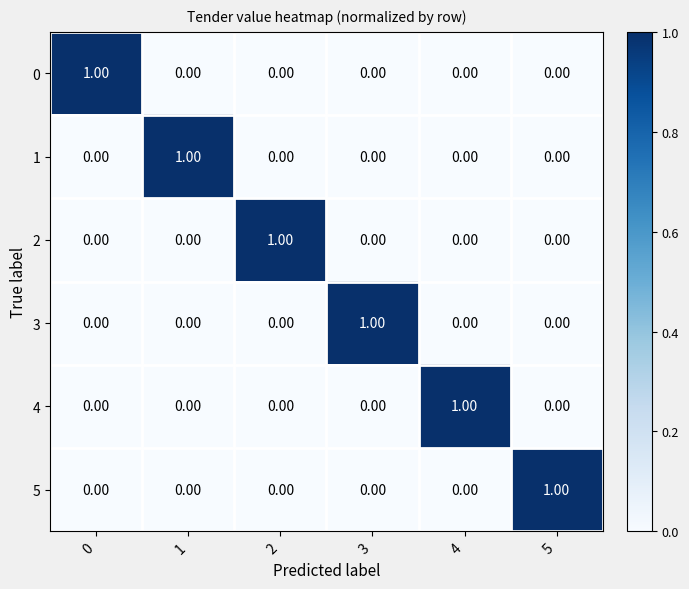

How many data points does each series have?

6